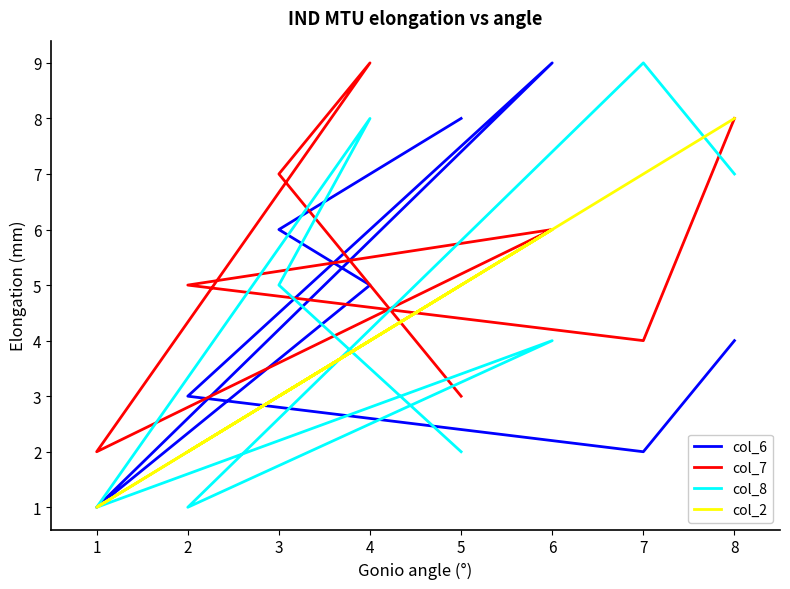

How many col_6 values are between 3 and 8?

5